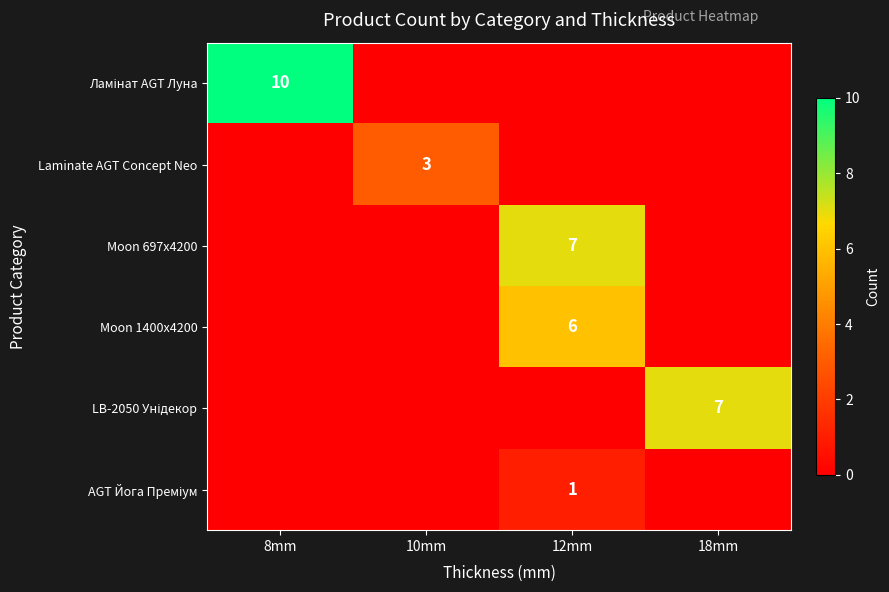

At which category is the sum across all series the highest?

12mm